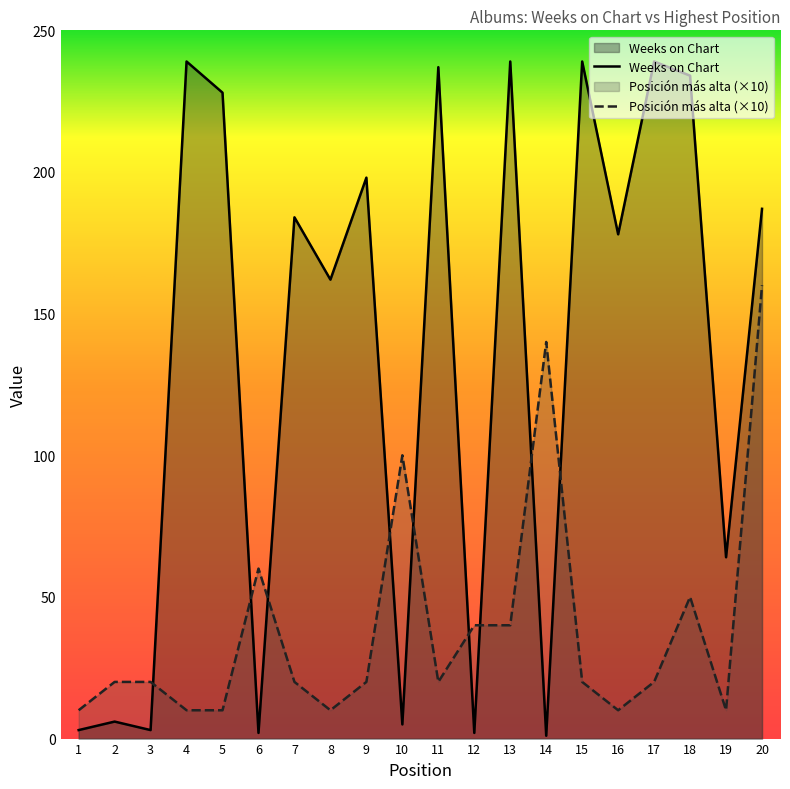

What is the total value across all series at 20?

347